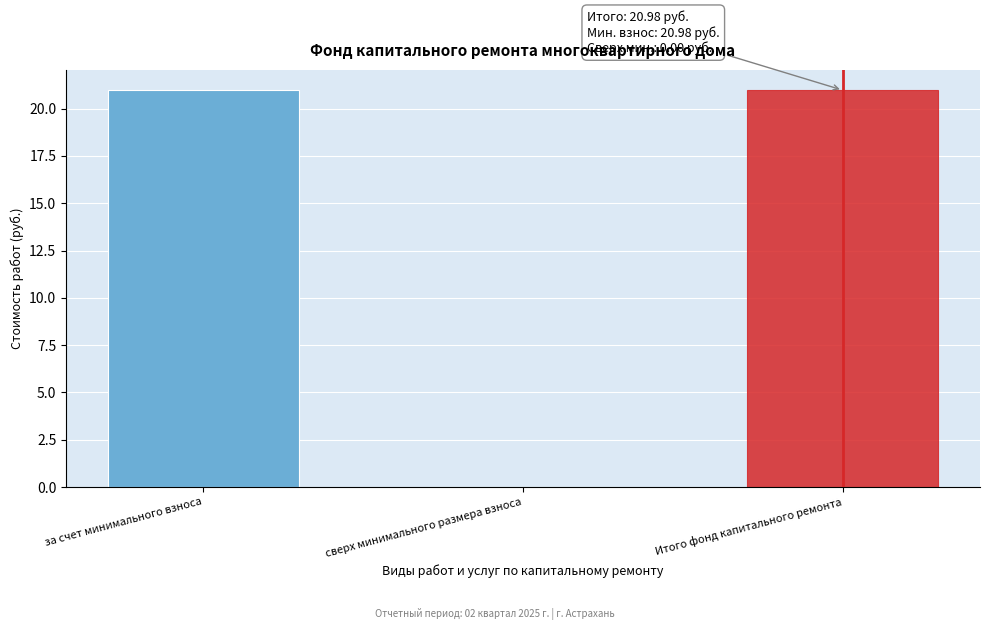

Reading left to right, transcribe all the data shown in this chart.

за счет минимального взноса=21.0	сверх минимального размера взноса=0.0	Итого фонд капитального ремонта=21.0